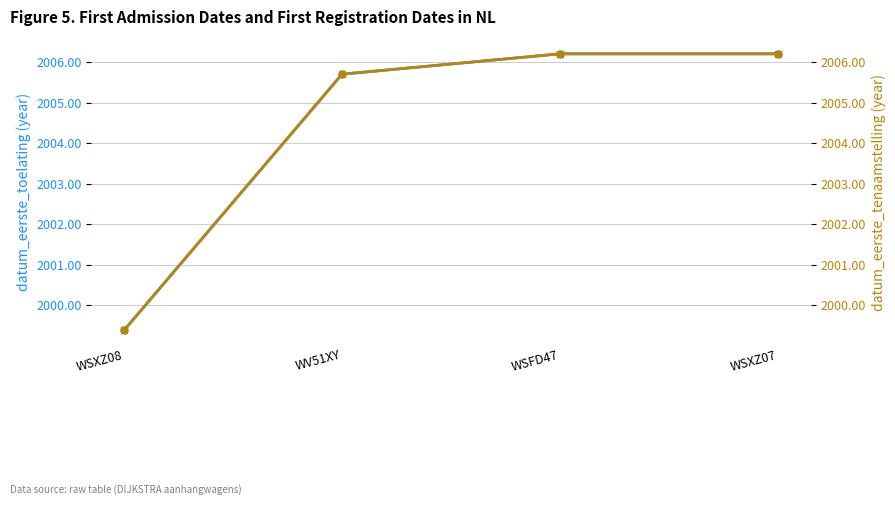

Between WSXZ08 and WSFD47, which series saw the biggest shift?

datum_eerste_toelating